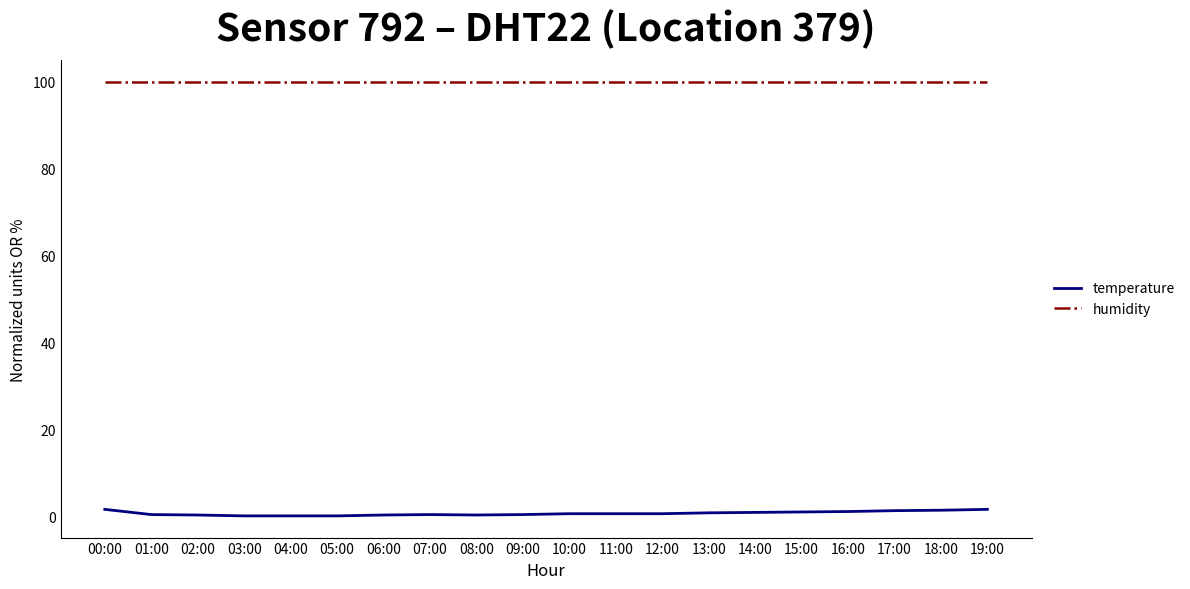

True or false: humidity and temperature intersect in this chart.

False